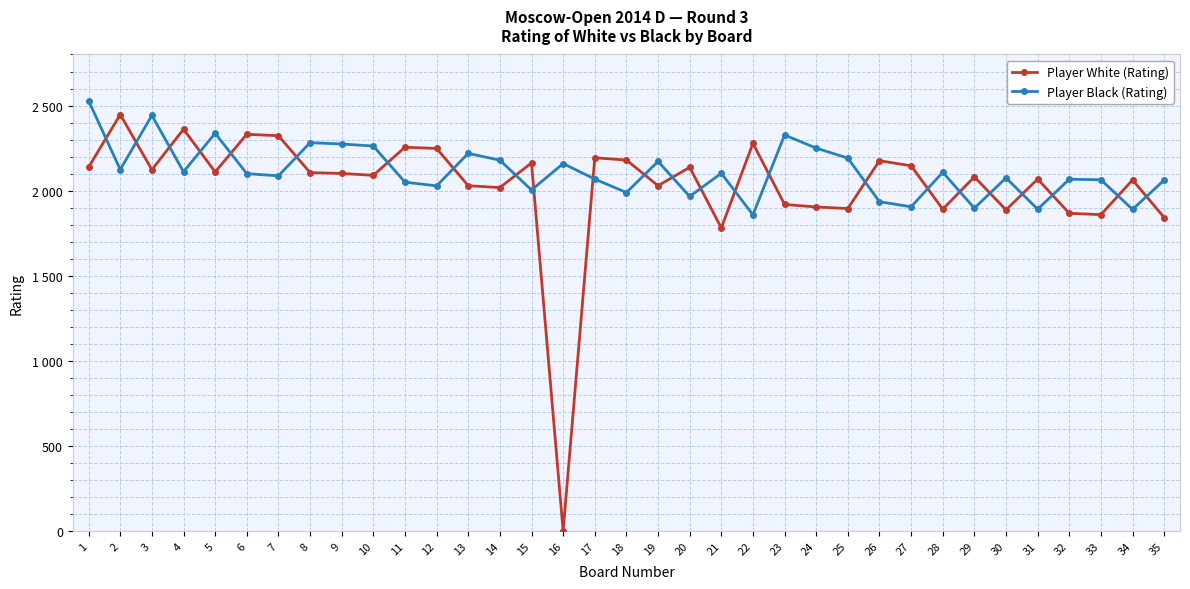

Is this an area chart (filled region under the line)?

No